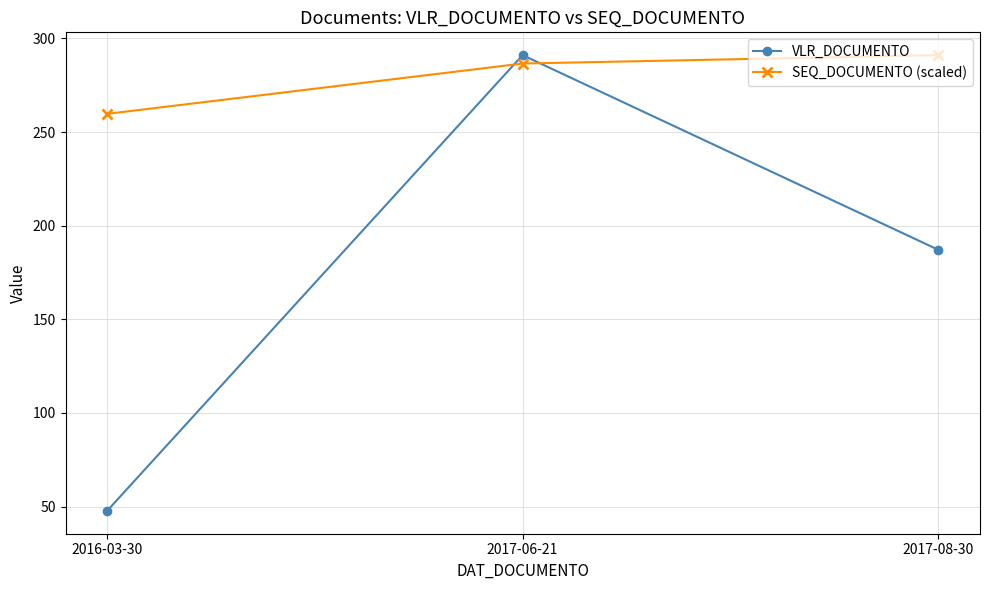

Between 2016-03-30 and 2017-06-21, which series saw the biggest shift?

VLR_DOCUMENTO